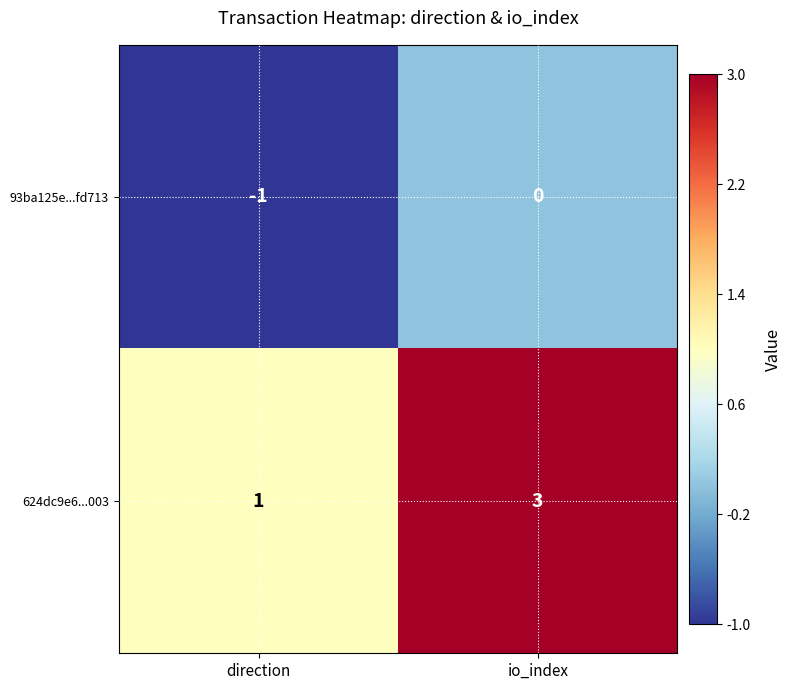

Which label corresponds to the smallest value in the chart?

direction